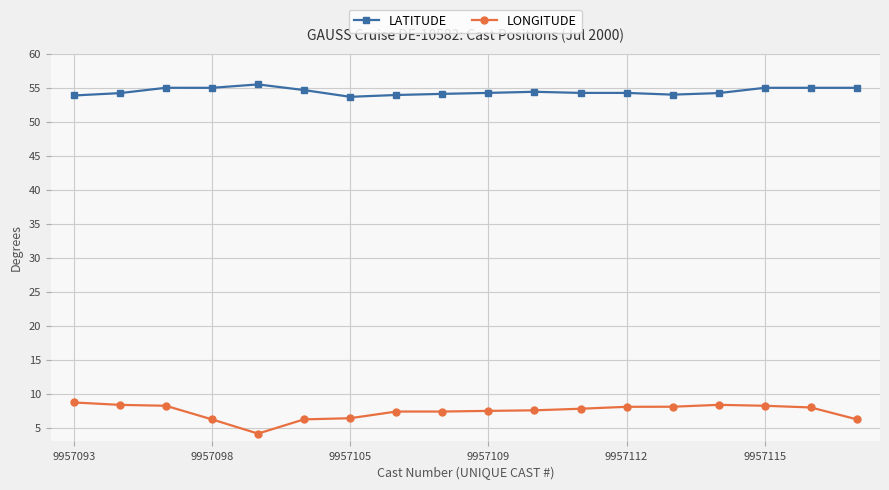

What is the difference between the second highest and minimum values in the LONGITUDE series?

4.2